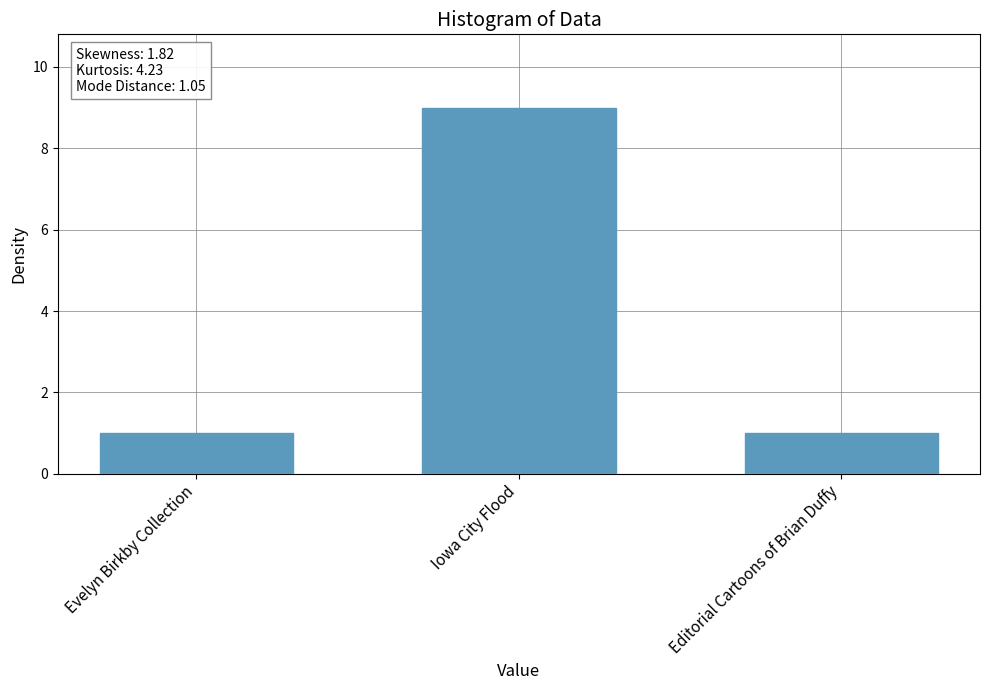

The value at Evelyn Birkby Collection is 1. True or false?

True